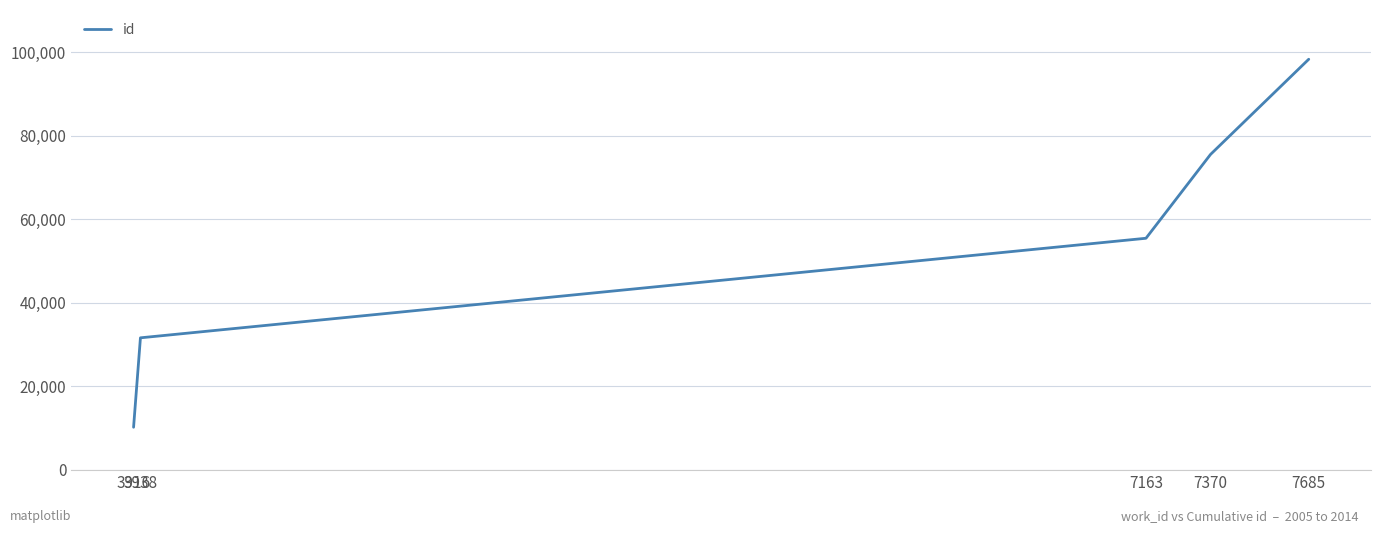

Between 7370 and 3938, which is larger?

7370